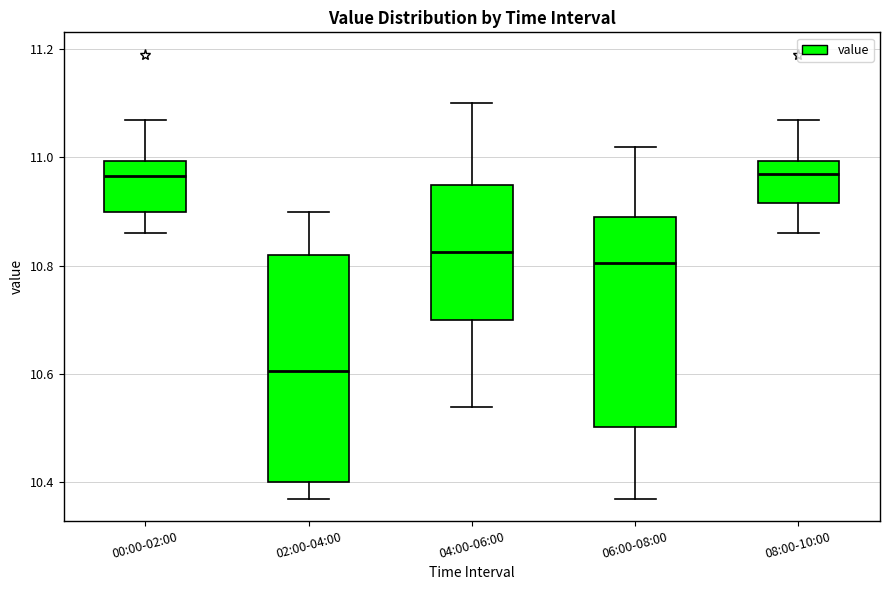

Reading left to right, read every box against the y-axis: the position of its median line, the range the box covers, and the ends of its whiskers. The values are not printed on the chart, so give them approximately, as read against the axis.

00:00-02:00: median 10.96, box 10.90 to 11.00, whiskers 10.86 to 11.08
02:00-04:00: median 10.60, box 10.40 to 10.82, whiskers 10.38 to 10.90
04:00-06:00: median 10.82, box 10.70 to 10.96, whiskers 10.54 to 11.10
06:00-08:00: median 10.80, box 10.50 to 10.90, whiskers 10.38 to 11.02
08:00-10:00: median 10.98, box 10.92 to 11.00, whiskers 10.86 to 11.08